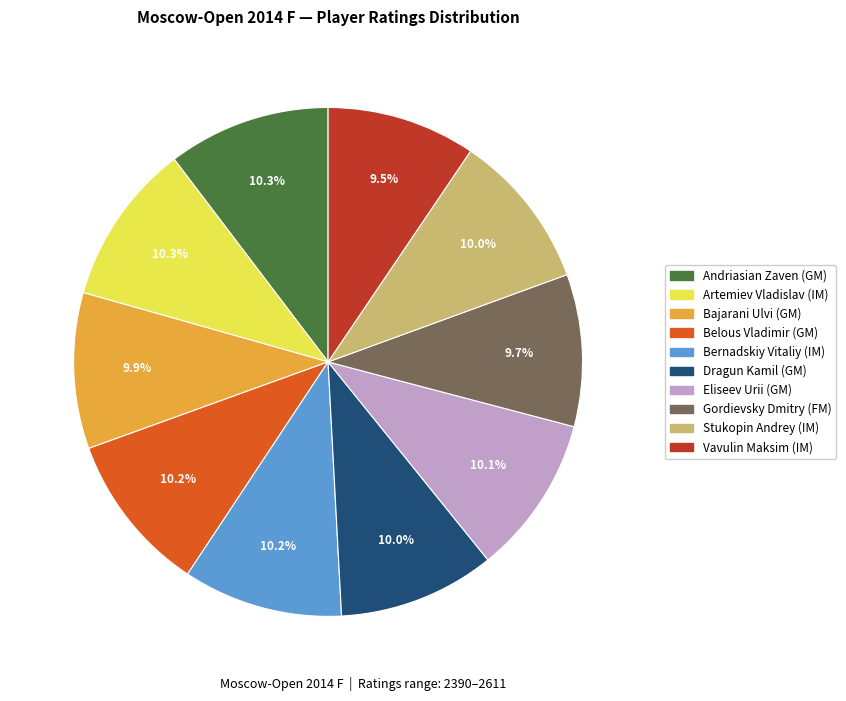

Between Vavulin Maksim (IM) and Stukopin Andrey (IM), which is larger?

Stukopin Andrey (IM)